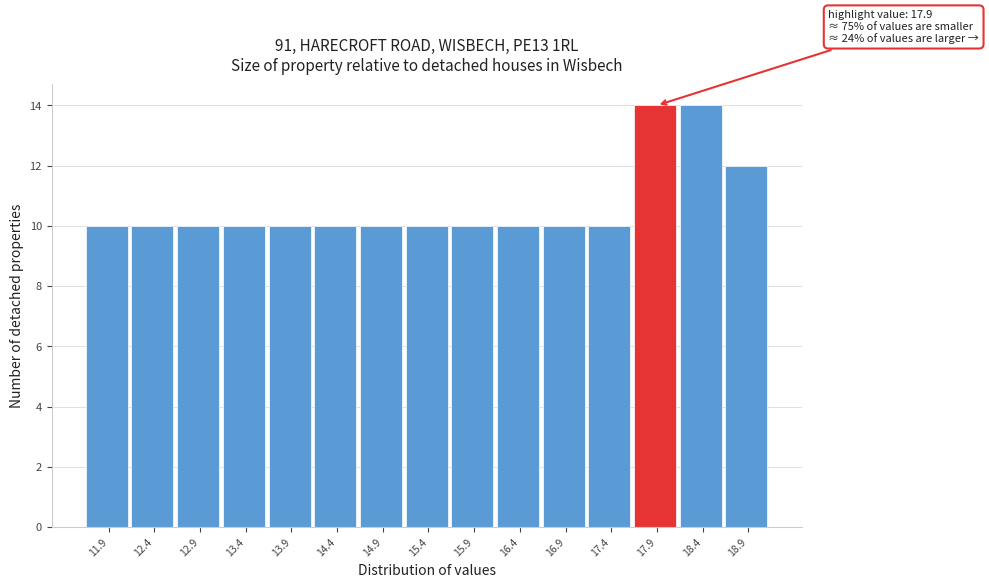

Reading right to left, extract all data points from this chart.

18.9=12	18.4=14	17.9=14	17.4=10	16.9=10	16.4=10	15.9=10	15.4=10	14.9=10	14.4=10	13.9=10	13.4=10	12.9=10	12.4=10	11.9=10